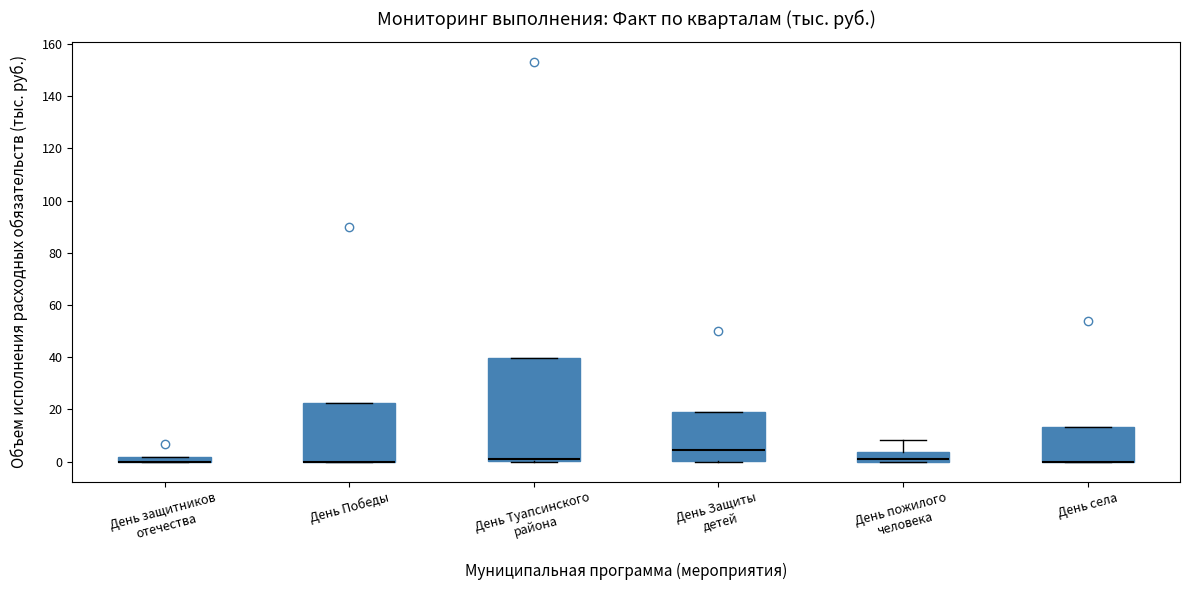

Where is the lower edge of the box for День защитников отечества on the y-axis? The values are not printed on the chart, so give them approximately, as read against the axis.

0